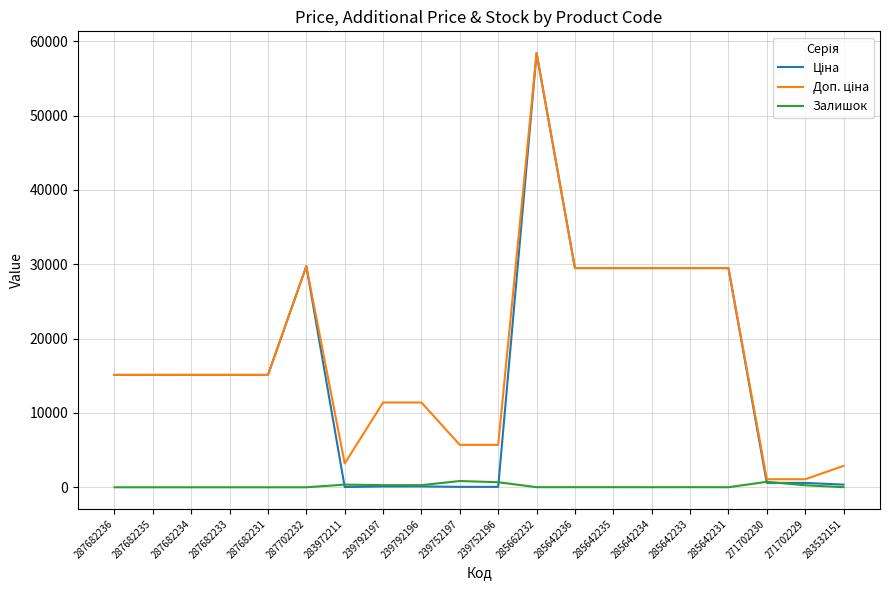

What is the greatest value displayed?

58426.5